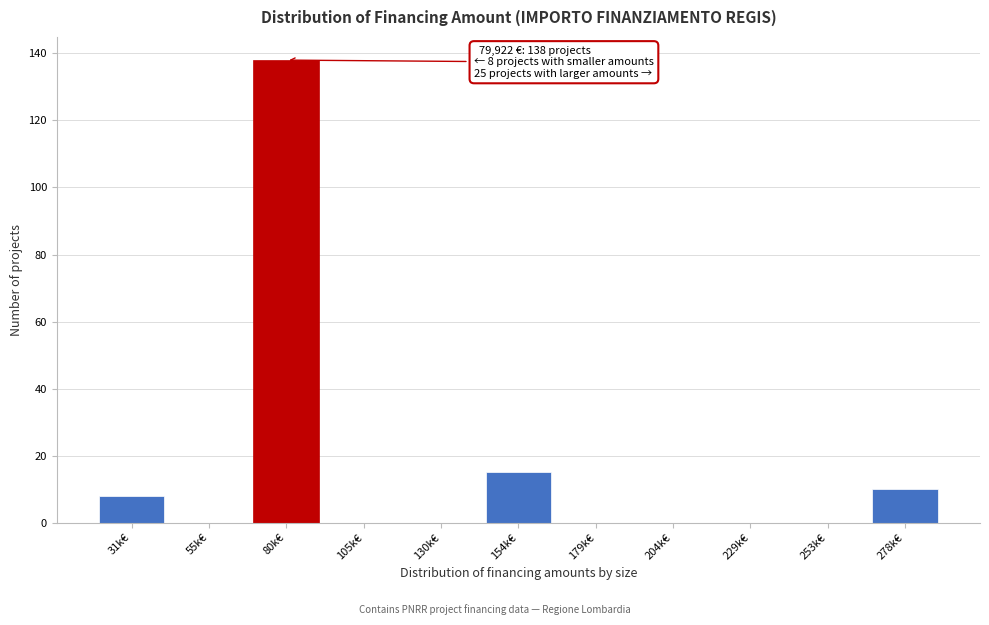

Reading left to right, extract all data points from this chart.

31k€=8	55k€=0	80k€=138	105k€=0	130k€=0	154k€=15	179k€=0	204k€=0	229k€=0	253k€=0	278k€=10